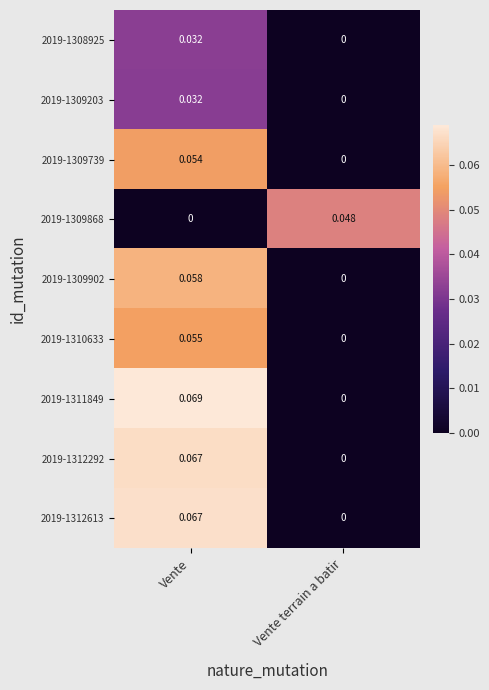

Is the value of 2019-1312292 at Vente greater than the value of 2019-1309203 at Vente terrain a batir?

Yes